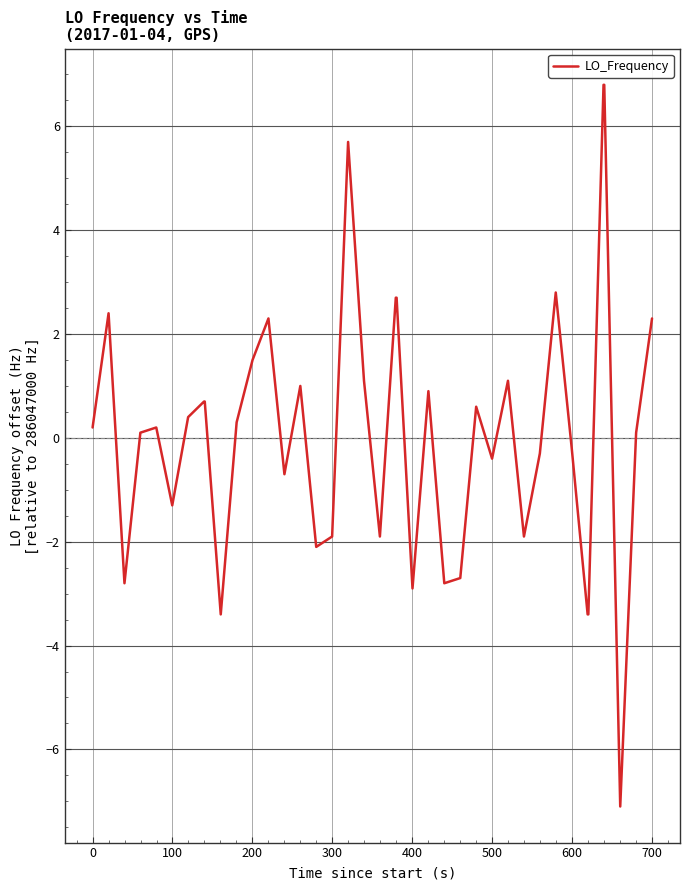

What is the minimum value shown in the chart?

-7.1